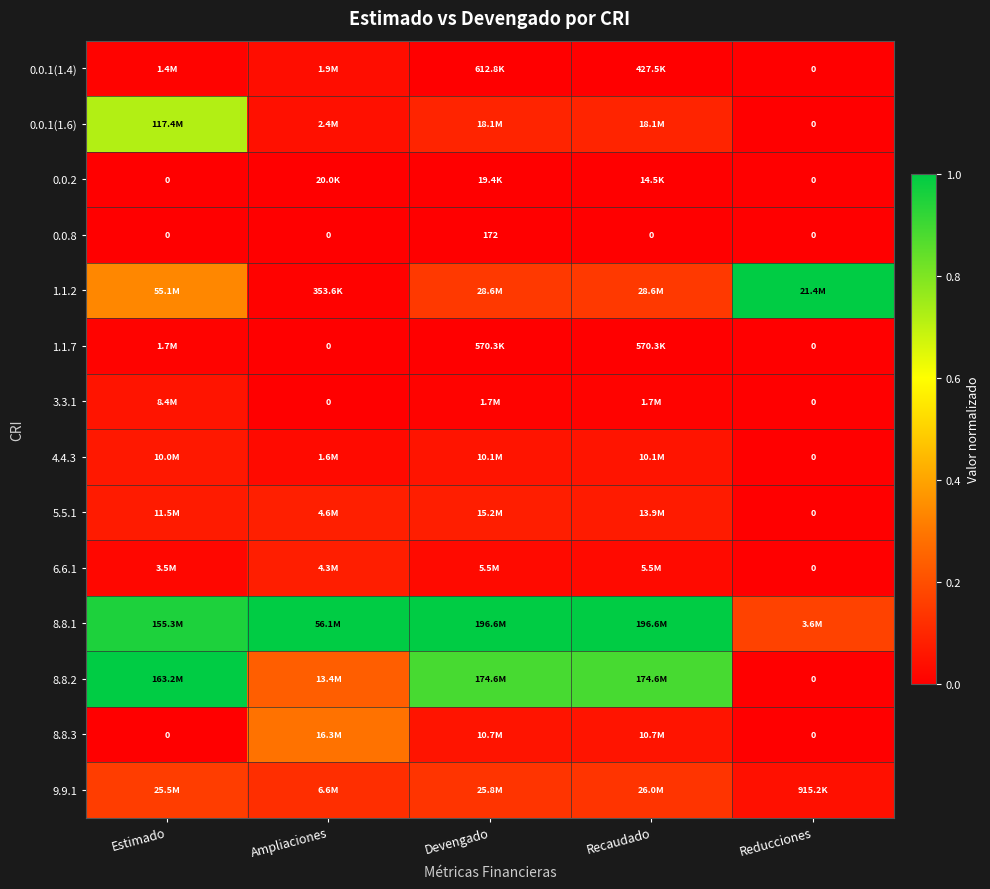

At which label does 1.1.2 reach its minimum?

Ampliaciones